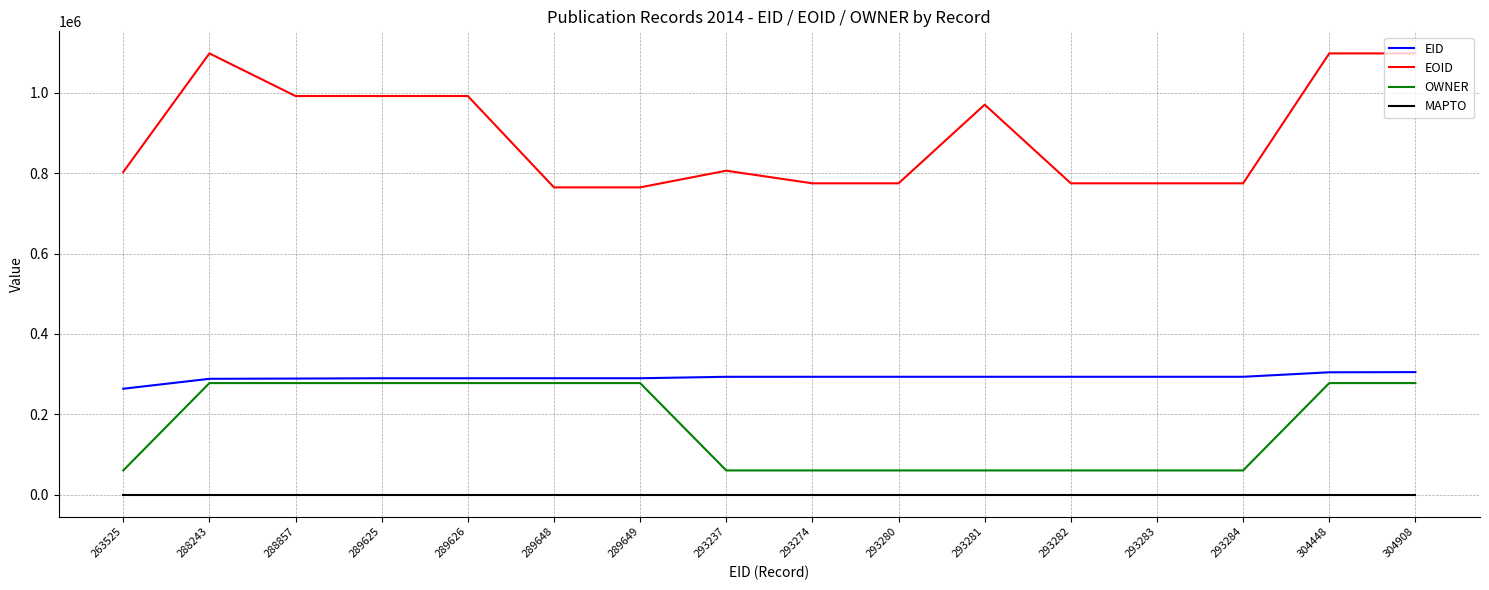

Which series has the widest spread of values?

EOID